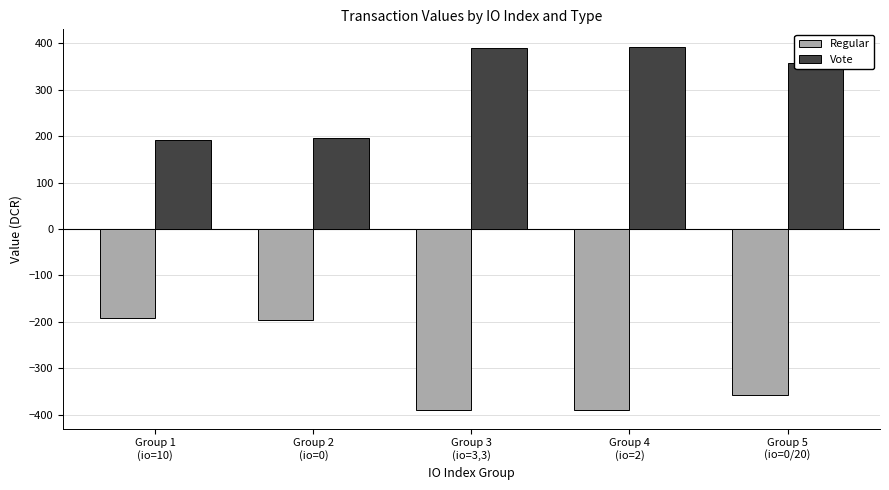

List the series in order of their peak value, lowest first.

Regular, Vote